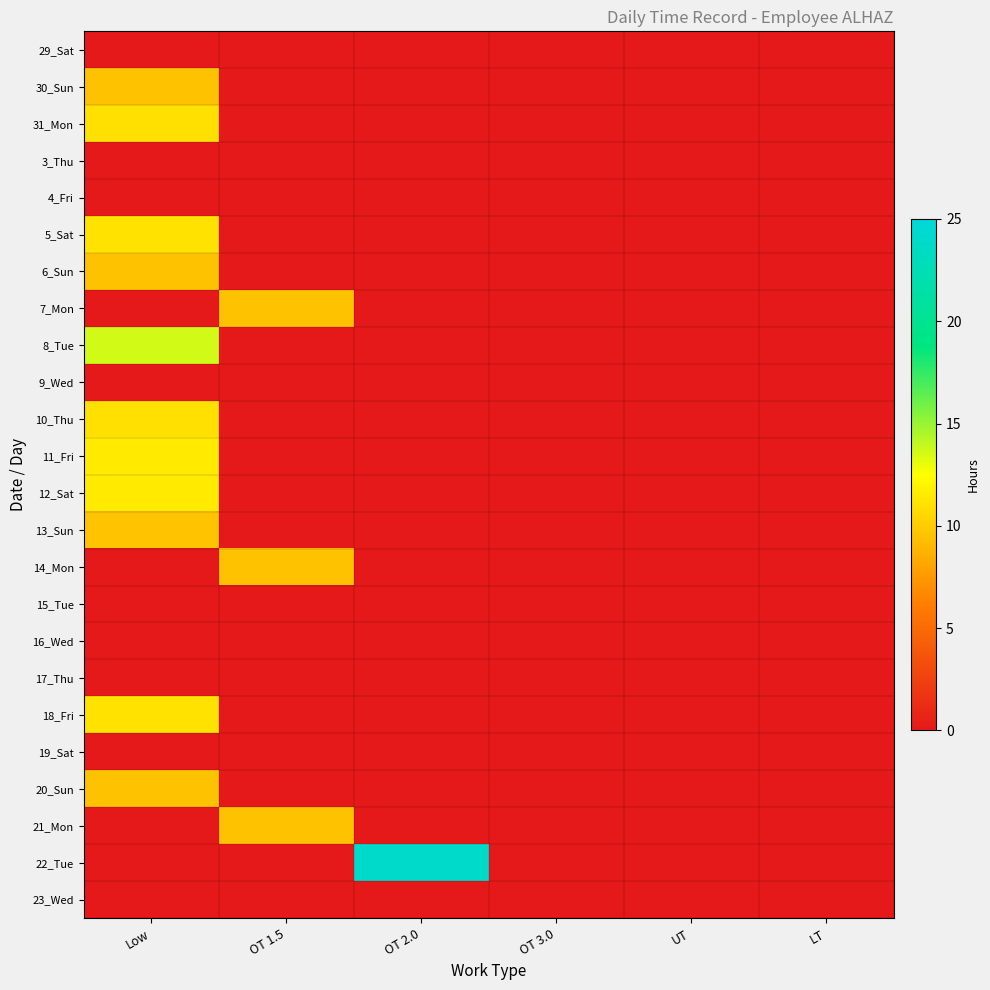

At OT 1.5, list the series in order from largest to smallest.

21_Mon, 14_Mon, 7_Mon, 29_Sat, 30_Sun, 31_Mon, 3_Thu, 4_Fri, 5_Sat, 6_Sun, 8_Tue, 9_Wed, 10_Thu, 11_Fri, 12_Sat, 13_Sun, 15_Tue, 16_Wed, 17_Thu, 18_Fri, 19_Sat, 20_Sun, 22_Tue, 23_Wed